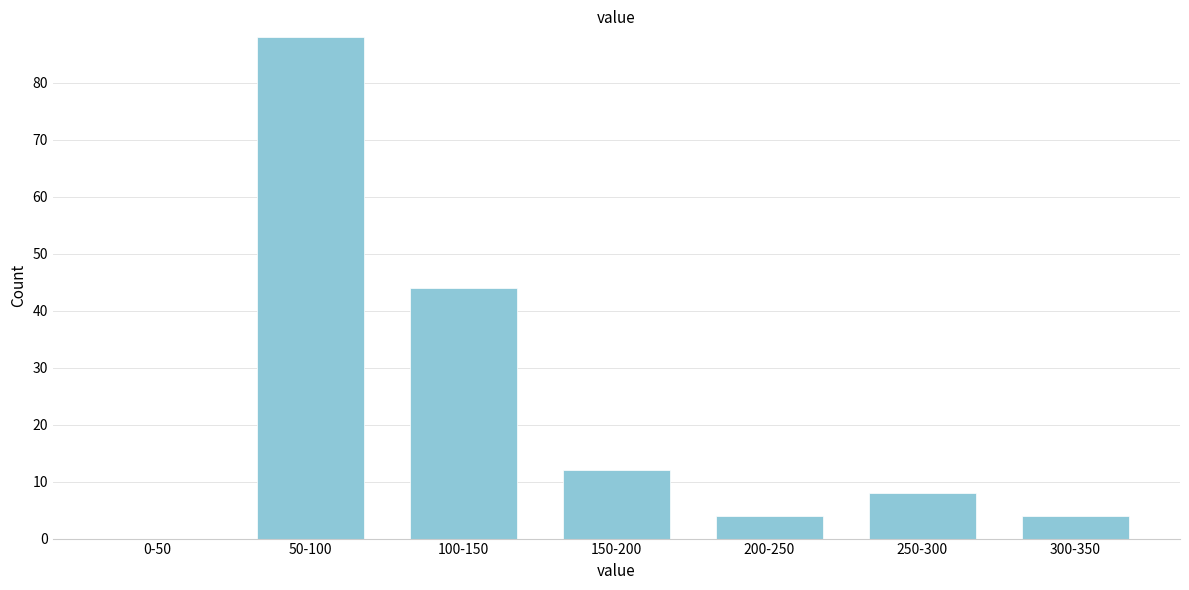

Reading left to right, transcribe all the data shown in this chart.

0-50=0	50-100=88	100-150=44	150-200=12	200-250=4	250-300=8	300-350=4